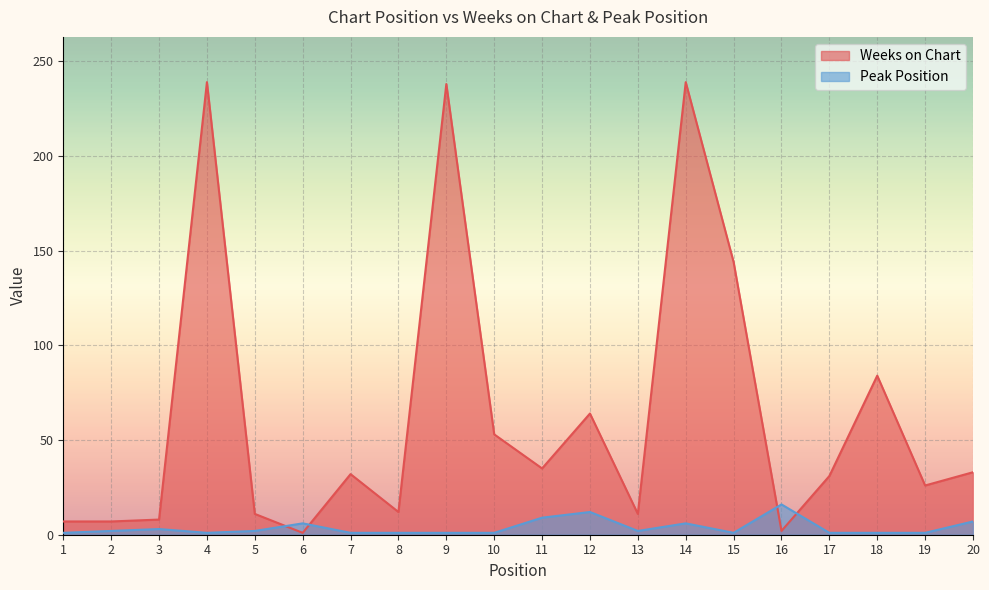

List the labels in order of Peak Position value, smallest first.

1, 4, 7, 8, 9, 10, 15, 17, 18, 19, 2, 5, 13, 3, 6, 14, 20, 11, 12, 16